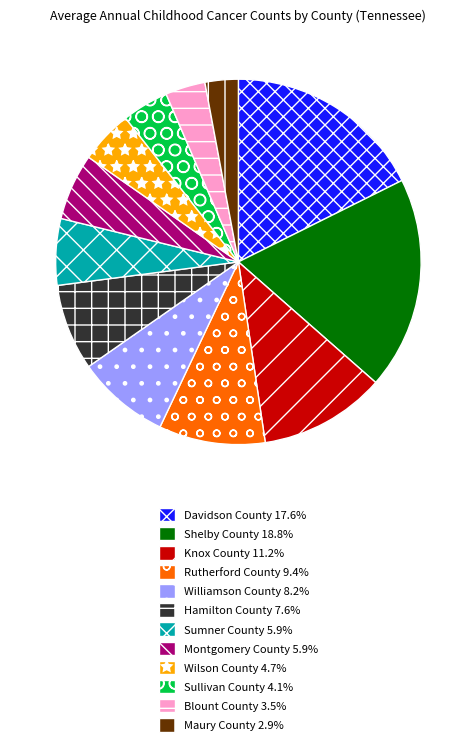

Which slice is the largest?

Shelby County